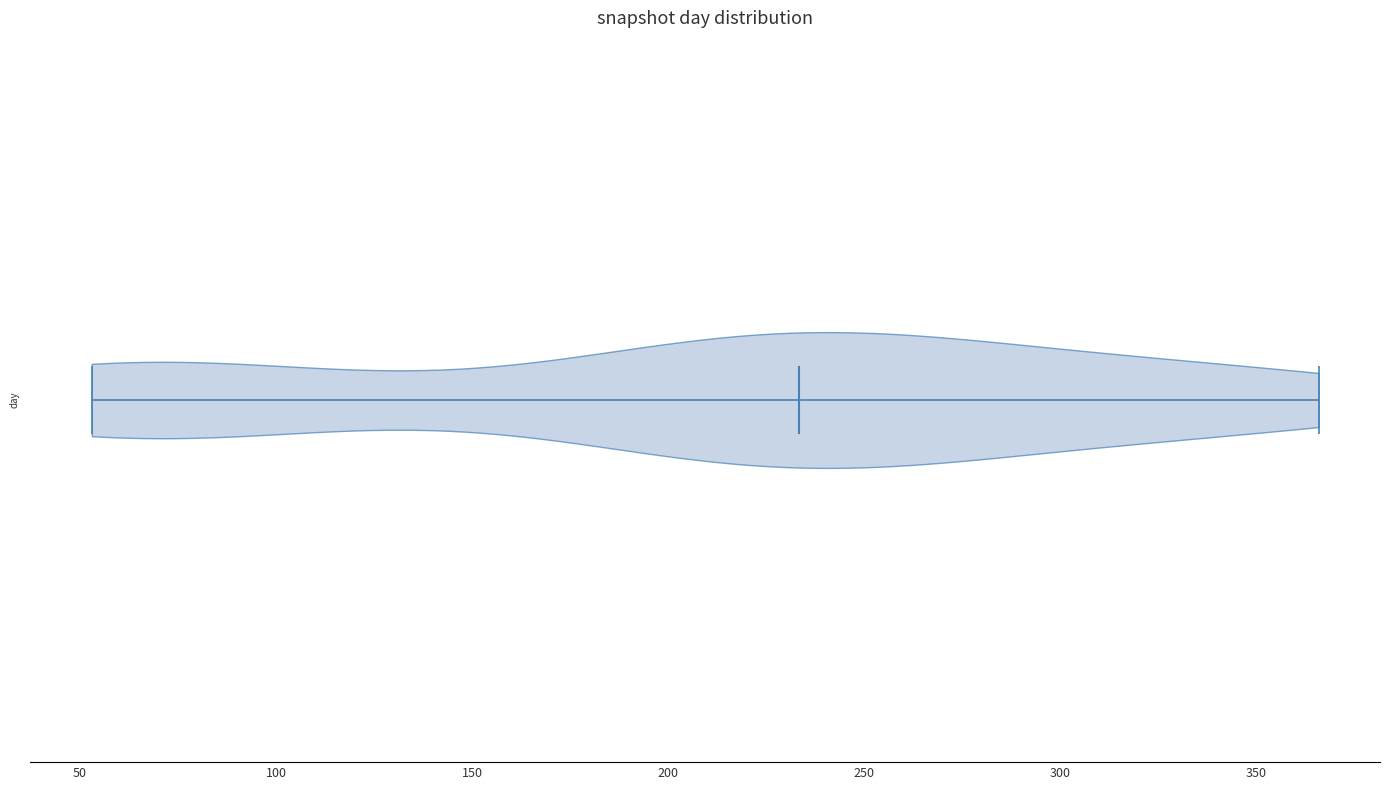

What is the lowest point the violin reaches on the x-axis? The values are not printed on the chart, so give them approximately, as read against the axis.

55